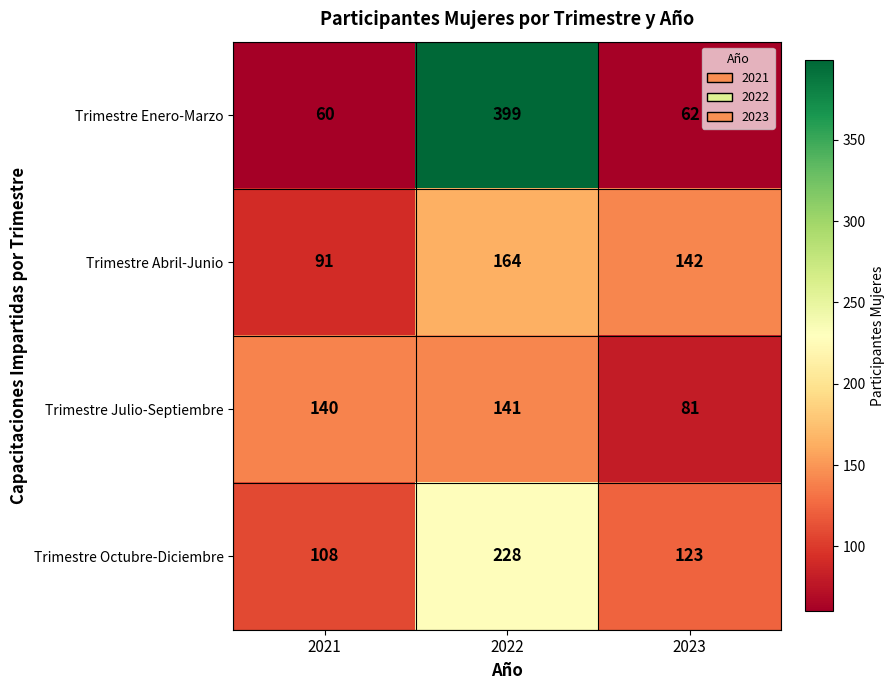

Reading left to right, transcribe all the data shown in this chart.

Trimestre Enero-Marzo: 60	399	62
Trimestre Abril-Junio: 91	164	142
Trimestre Julio-Septiembre: 140	141	81
Trimestre Octubre-Diciembre: 108	228	123